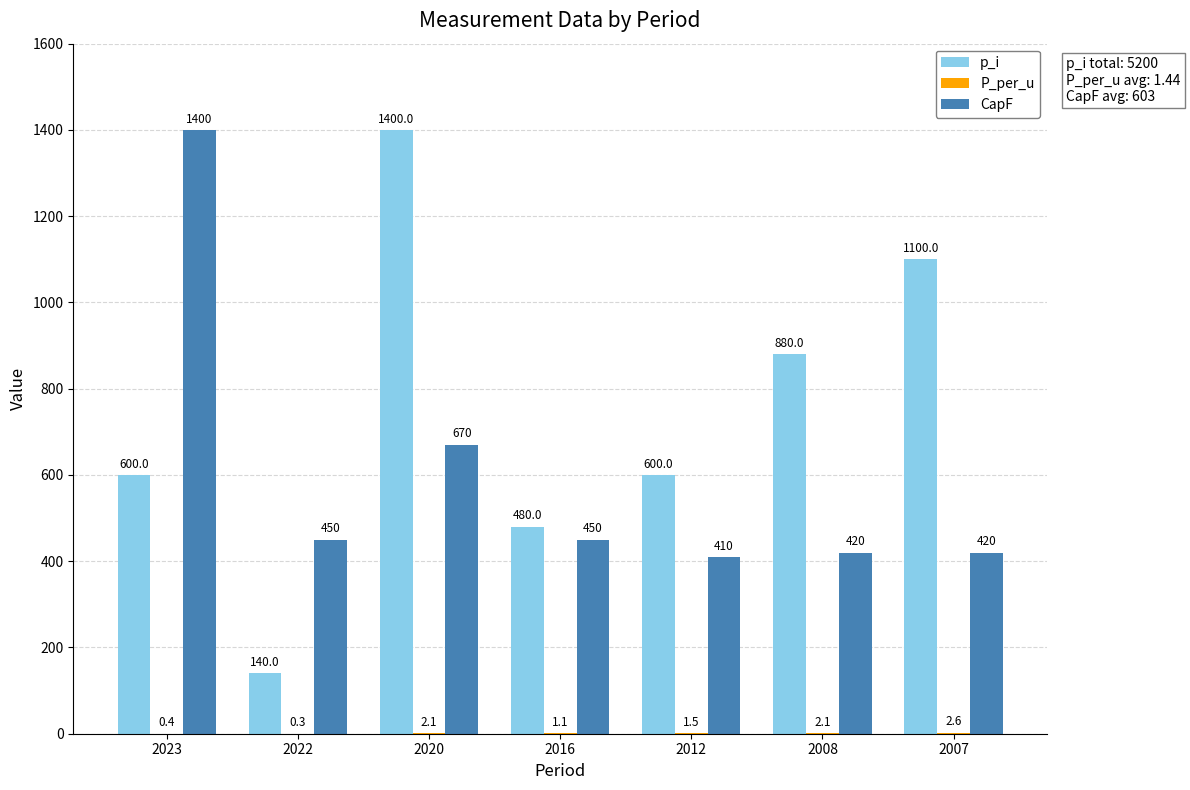

What value does the CapF series have at 2023?

1400.0